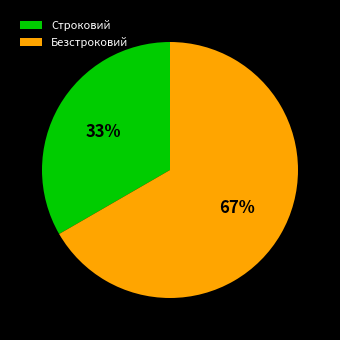

Is there any slice that represents more than half of the pie?

Yes